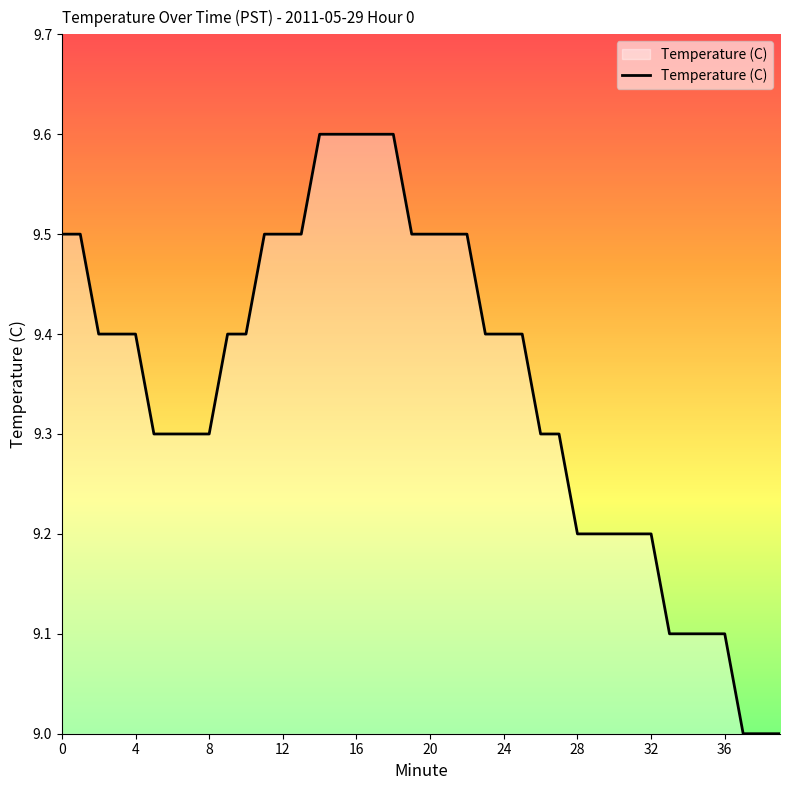

What is the minimum value shown in the chart?

9.0